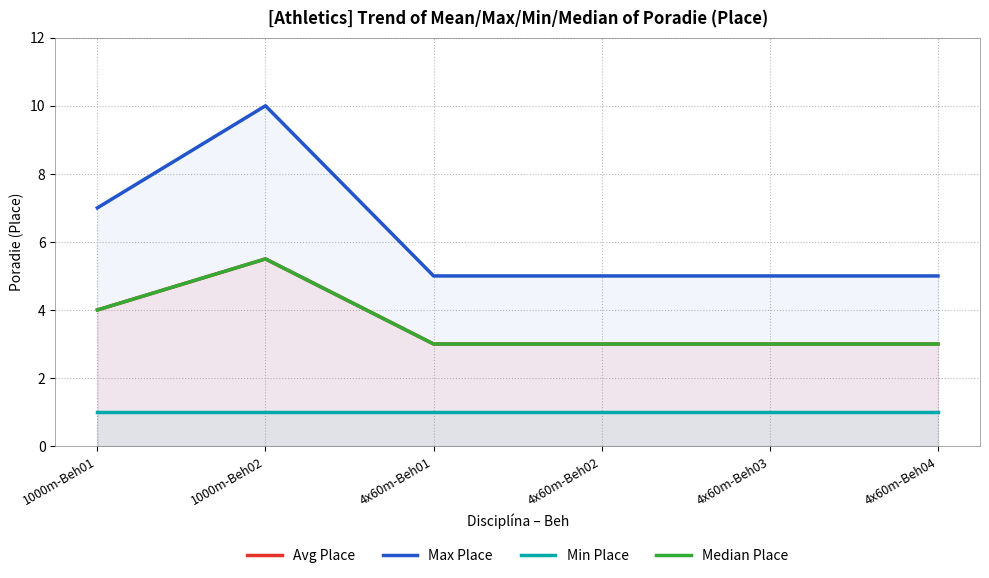

How many lines are shown in the chart?

4